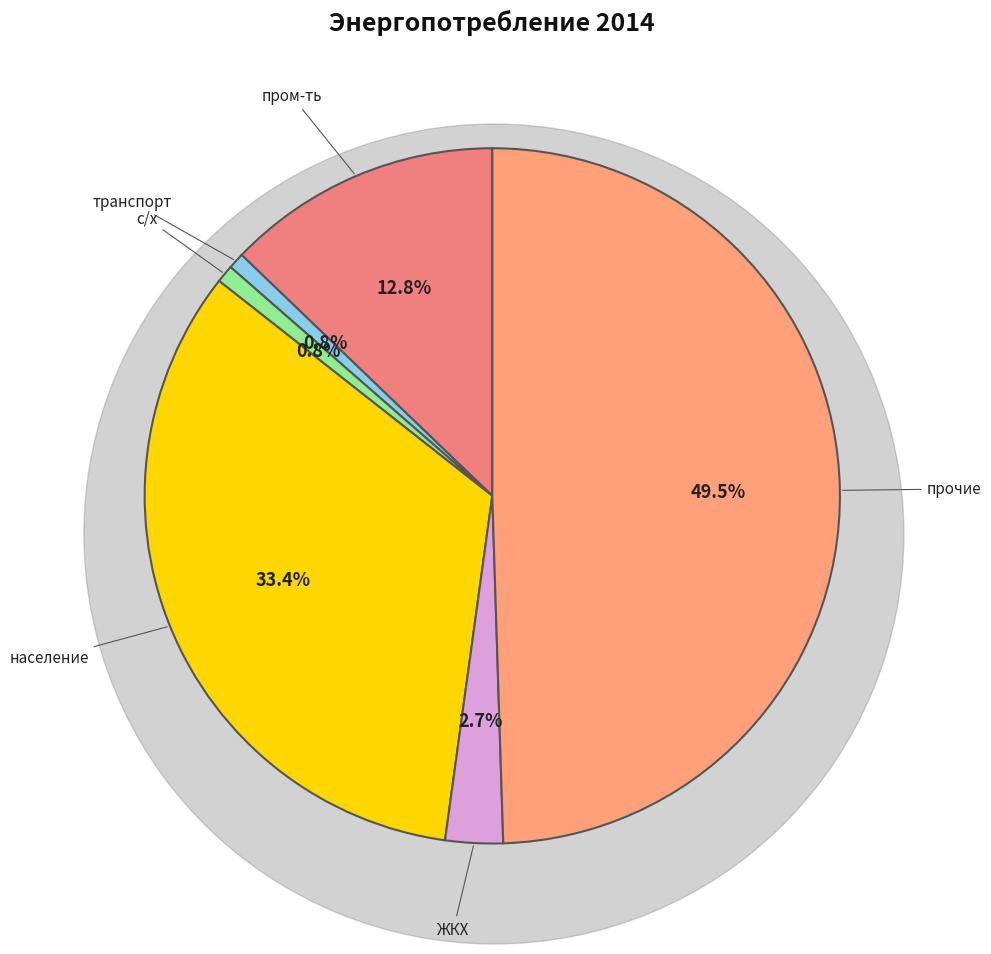

Which has a higher value, население or ЖКХ?

население